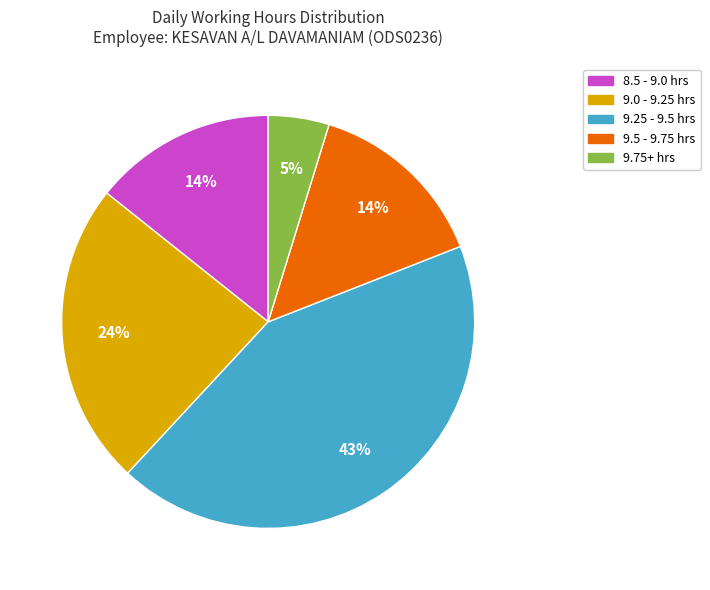

Is there any slice that represents more than half of the pie?

No